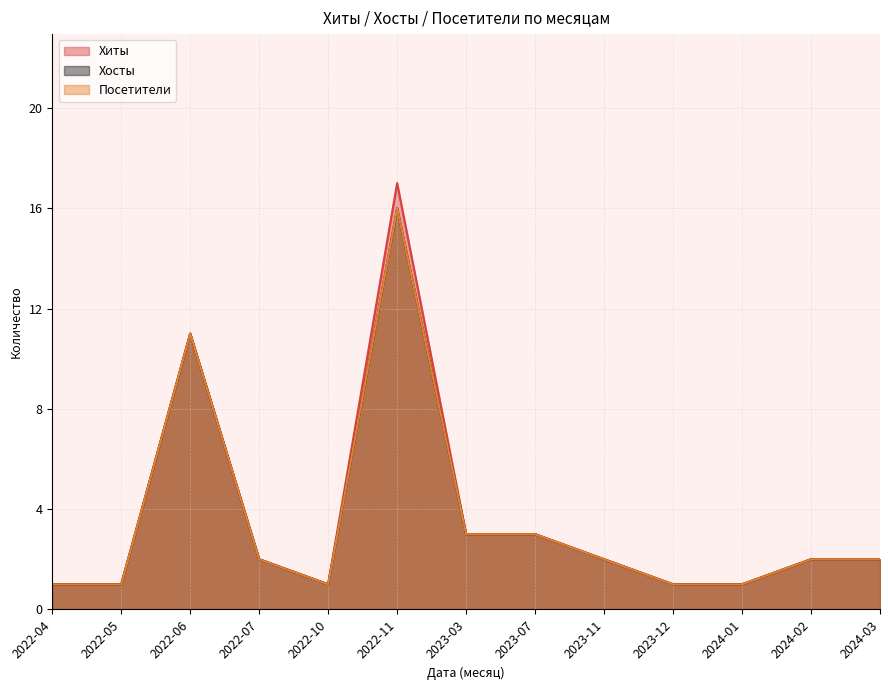

How many data points in Хосты are above 2?

4